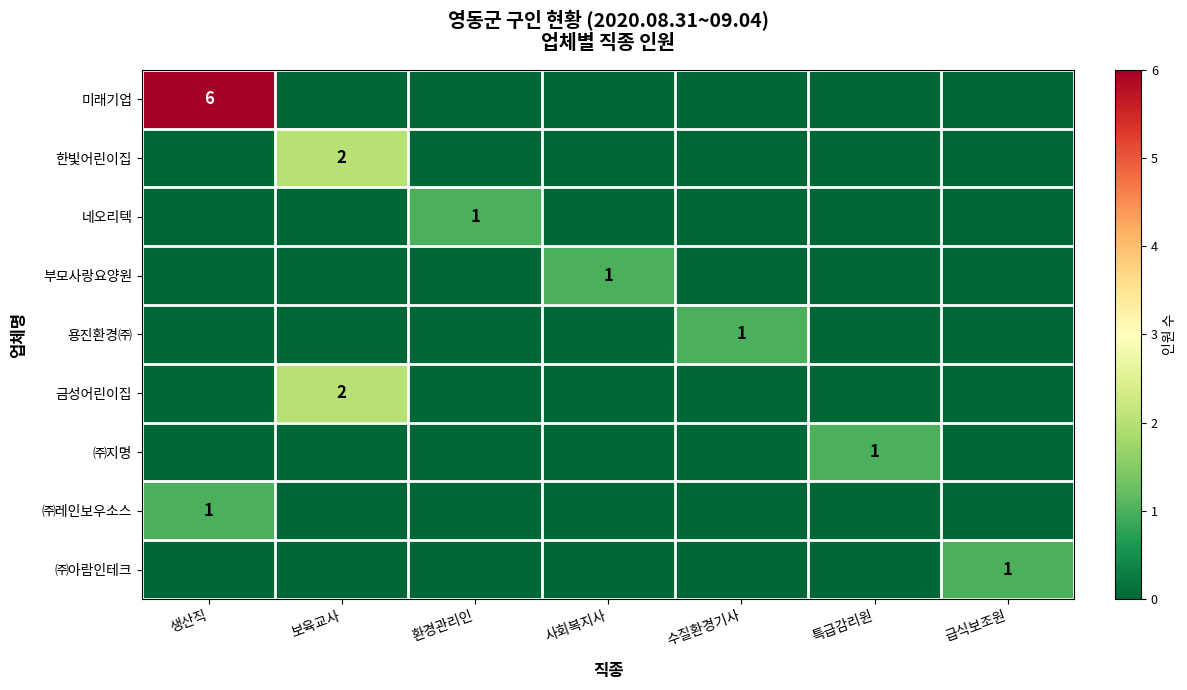

What is the total value across all series at 생산직?

7